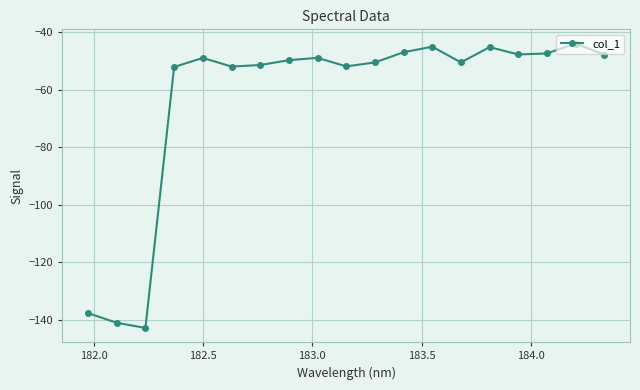

What is the value of the 7th point from the left?

-51.4